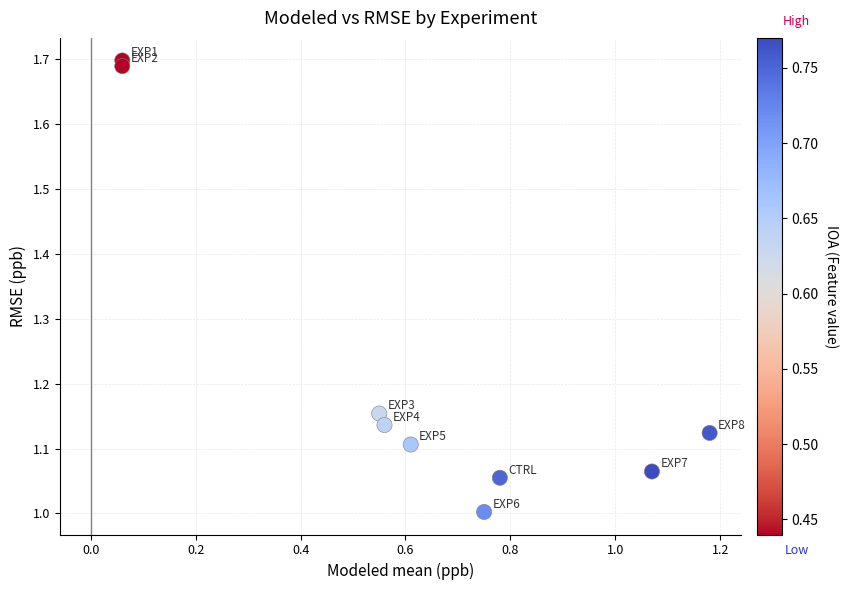

What is the average X value?

0.6